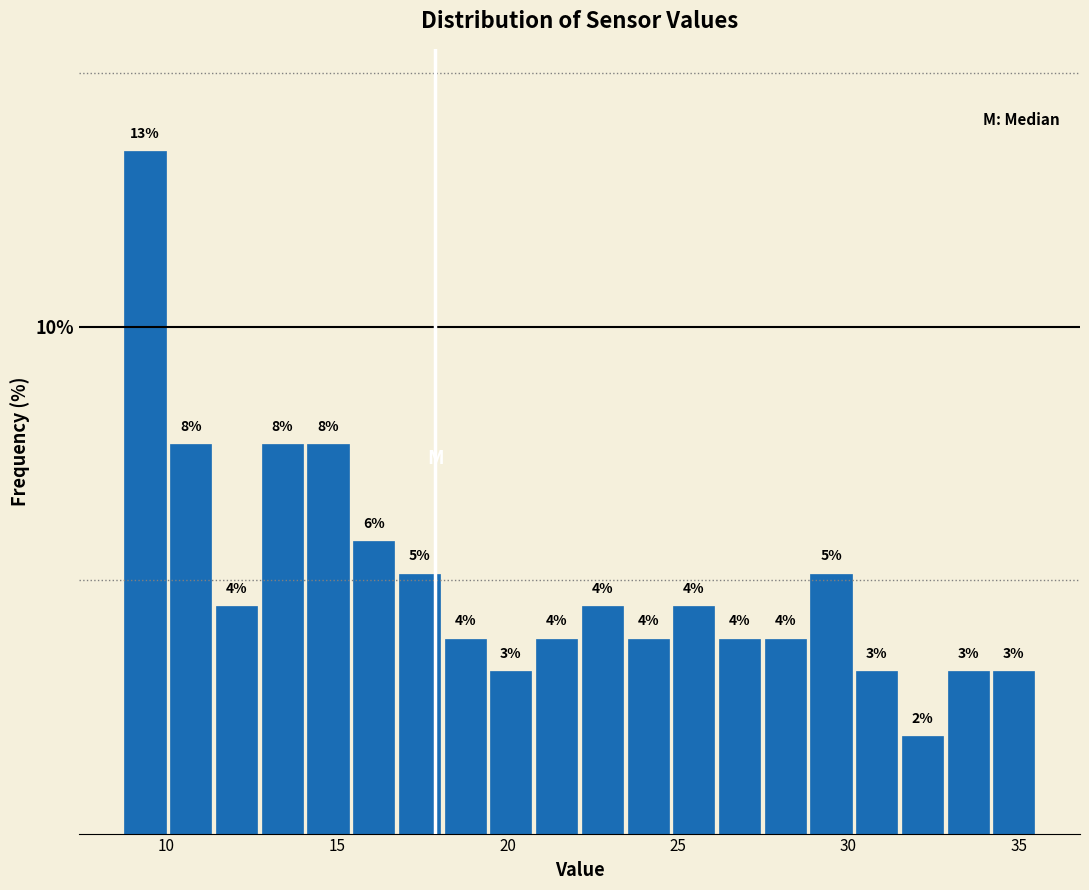

Around what value on the x-axis is the tallest bar? Give the approximate position of its centre, as read against the axis.

9.5